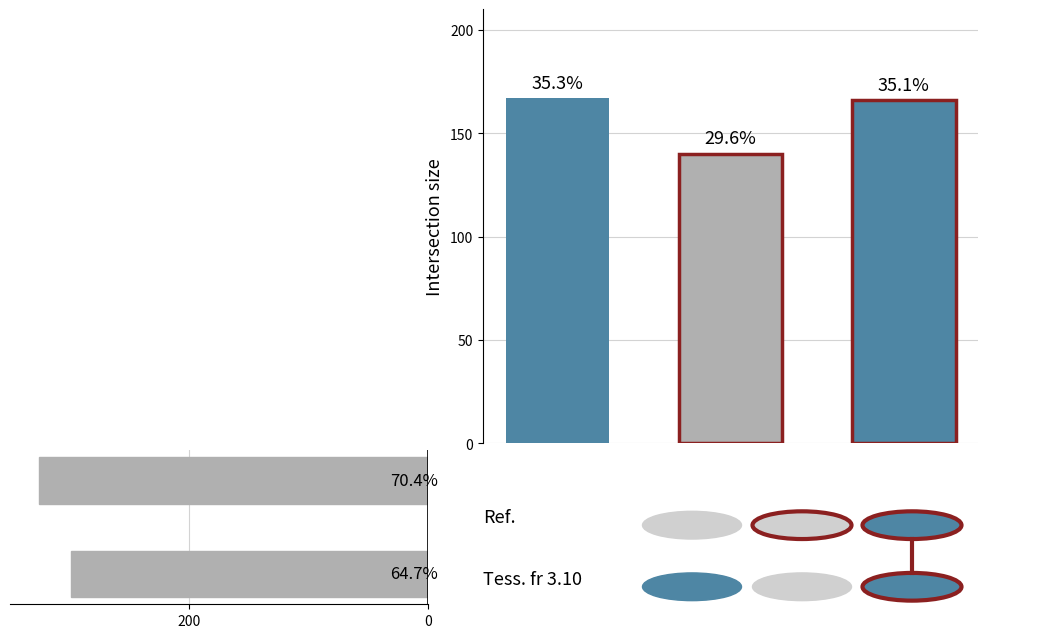

What is the change in value from 200 to 0?

+27